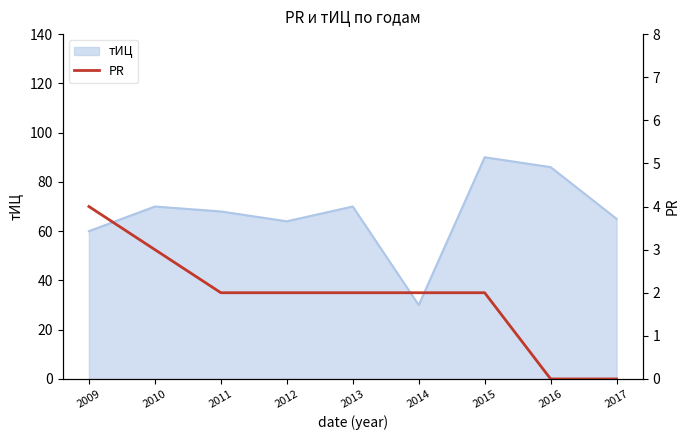

Count the number of values greater than 2.

2